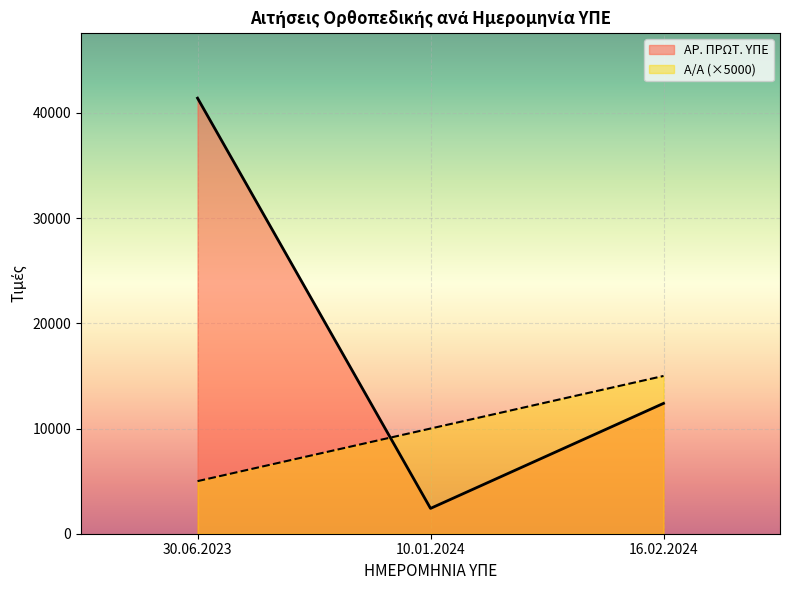

What is the value of the ΑΡ. ΠΡΩΤ. ΥΠΕ point at the 1st from the left?

41411